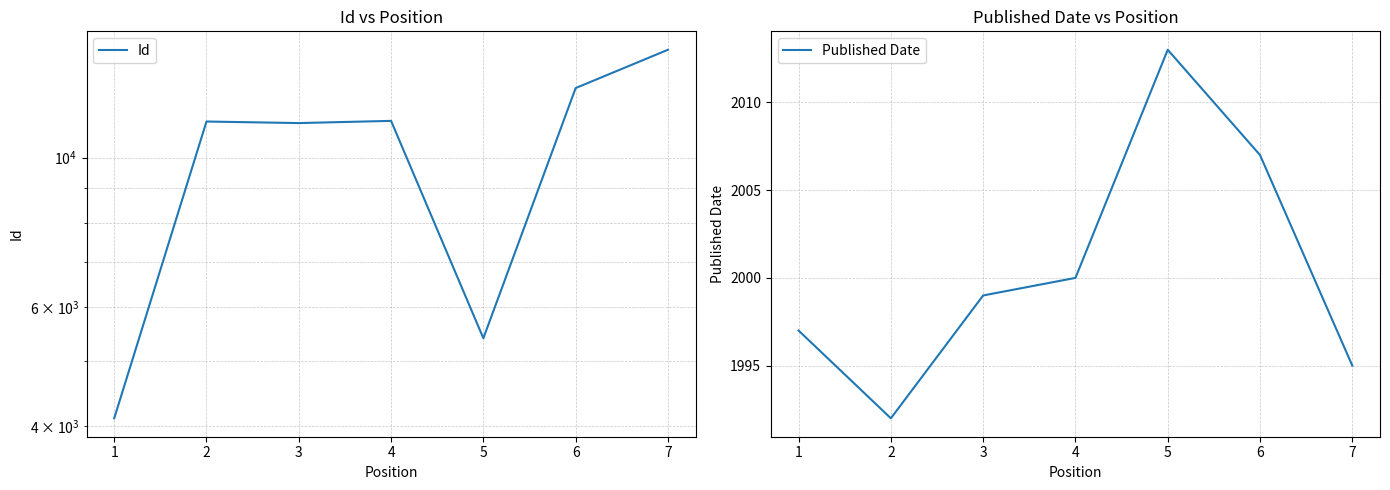

How many lines are shown in the chart?

2